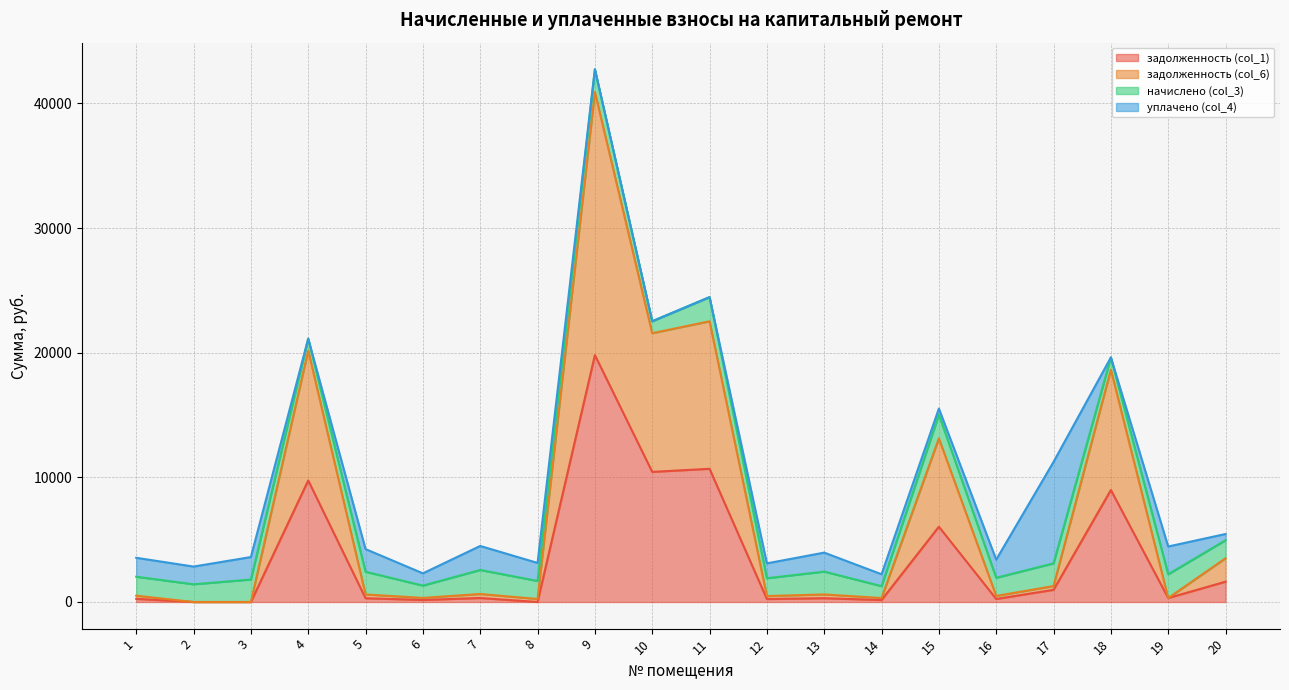

Does the chart display data point markers on the line(s)?

No